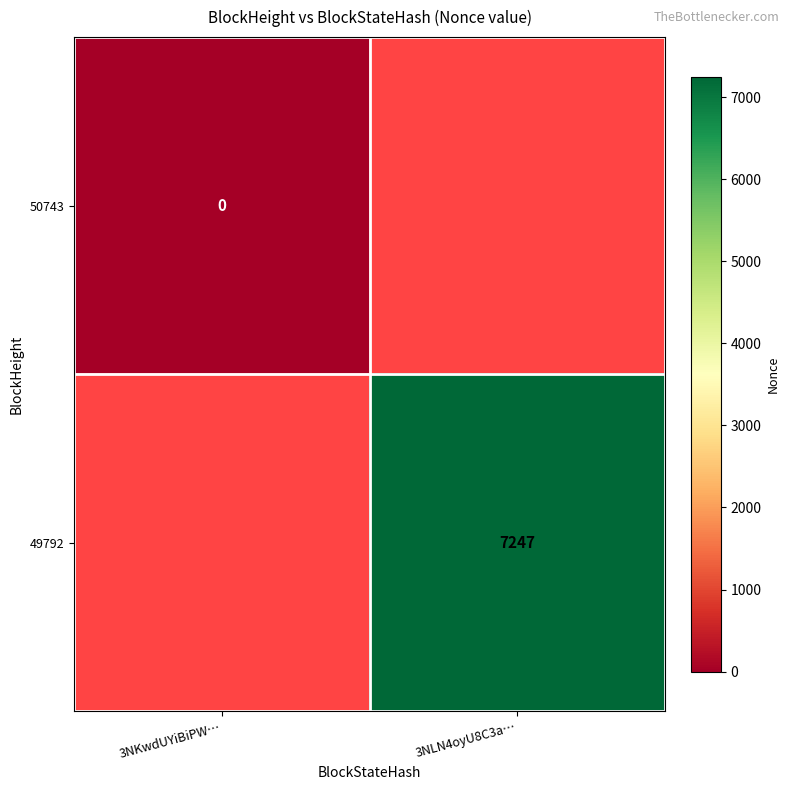

True or false: 49792 has a value of 5048 at 3NLN4oyU8C3a….

False